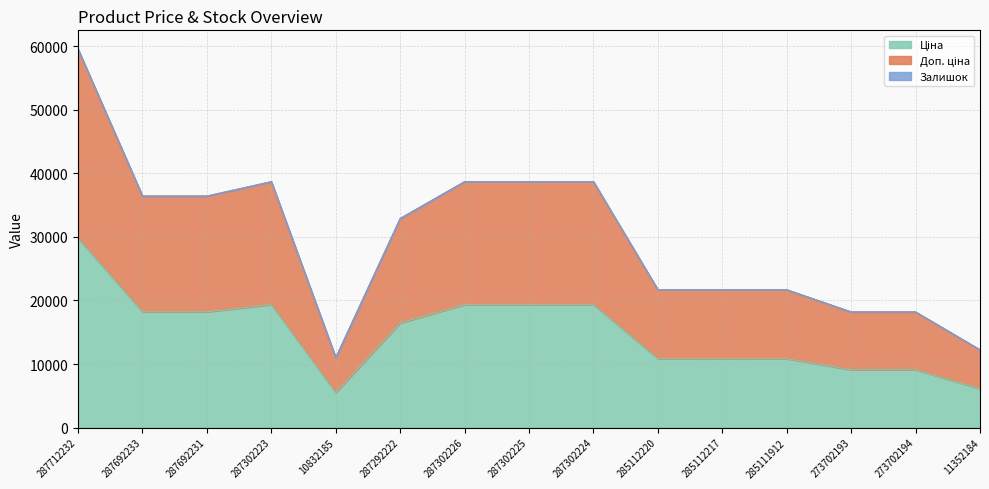

Does the chart have visible grid lines?

Yes